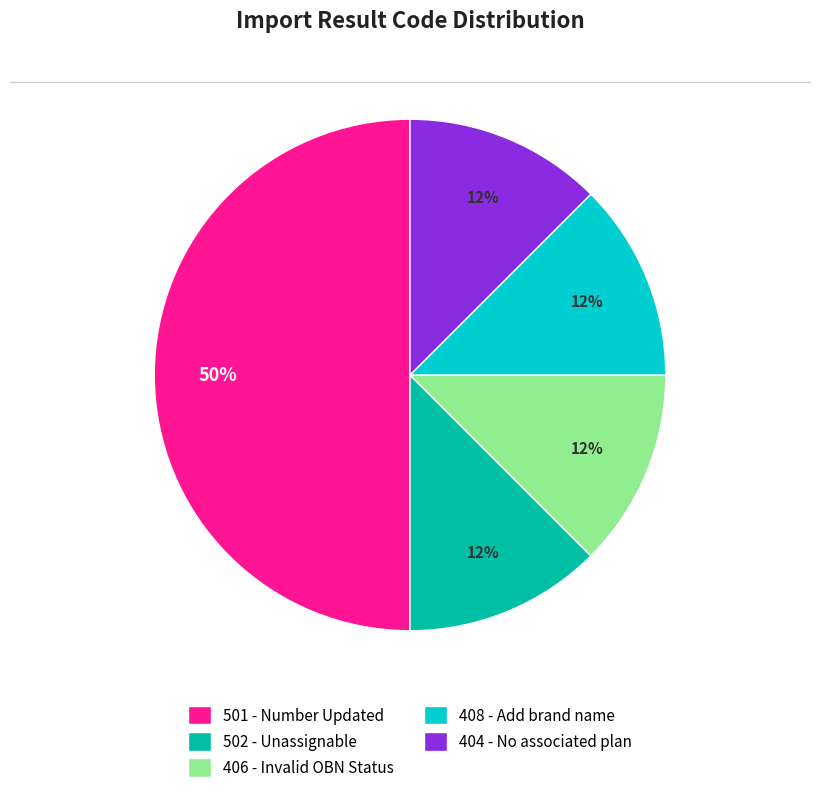

The 501 - Number Updated slice represents 58% of the pie. True or false?

False